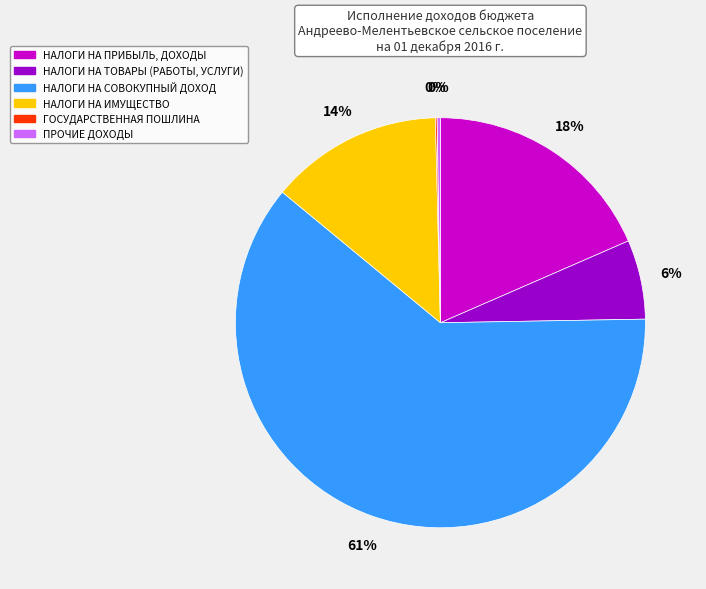

To the nearest percent, what portion does НАЛОГИ НА ПРИБЫЛЬ, ДОХОДЫ represent?

18%